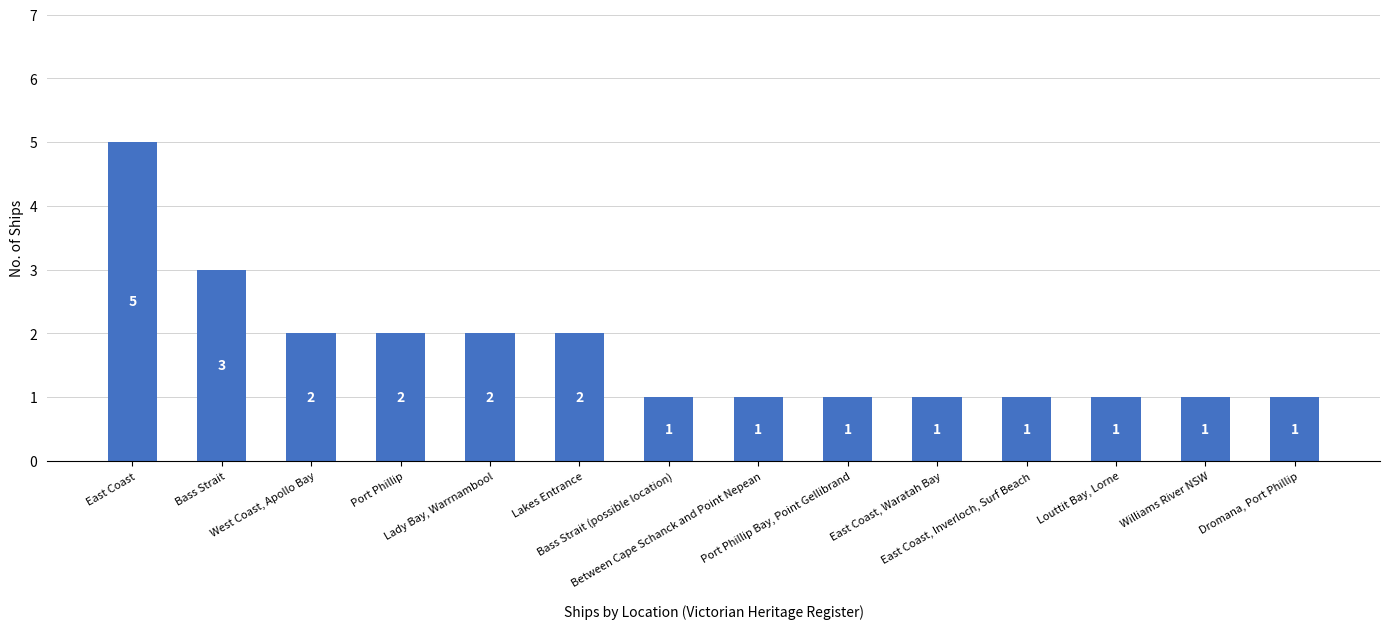

What is the sum of all values?

24